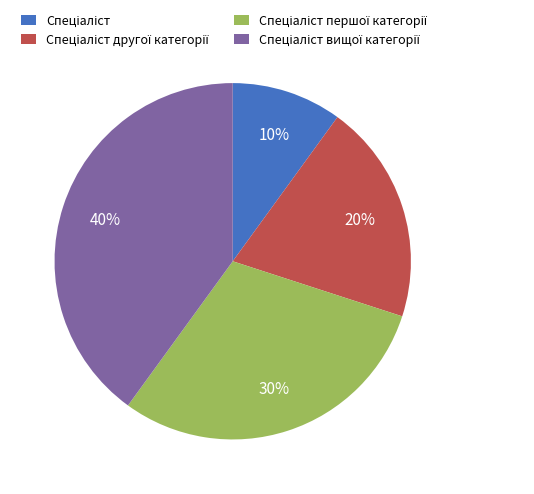

How many segments does this pie chart have?

4